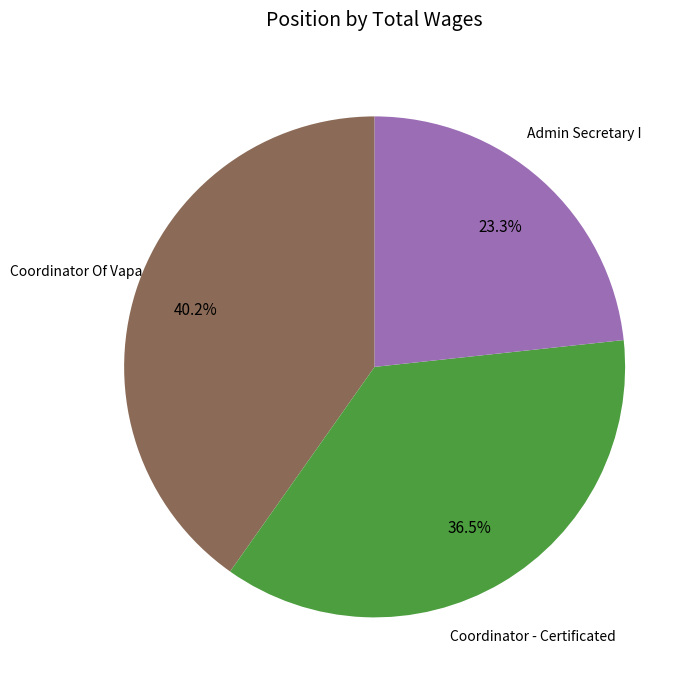

Is there any slice that represents more than half of the pie?

No